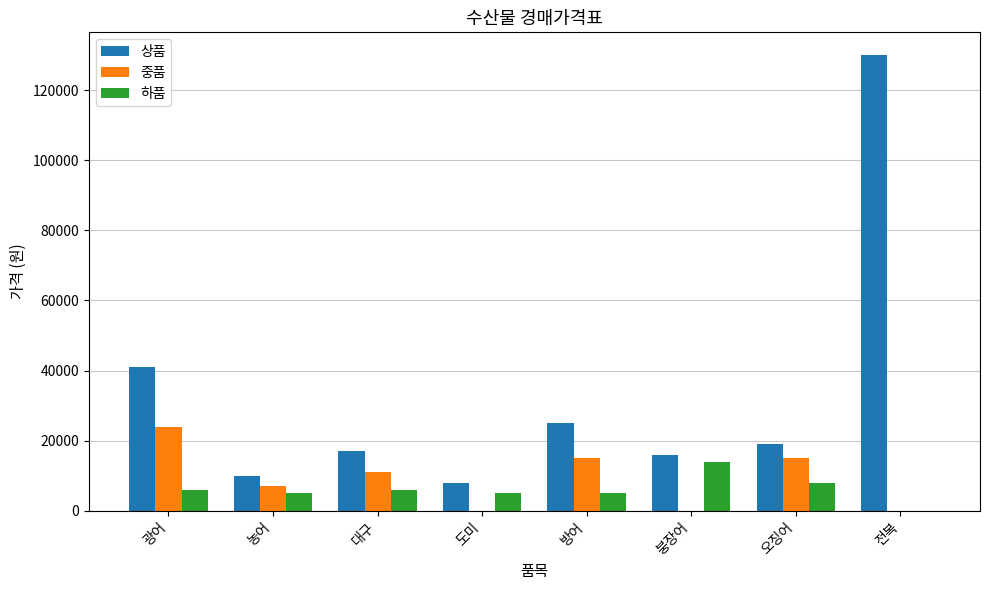

The 상품 series shows 46685 at 전복. True or false?

False